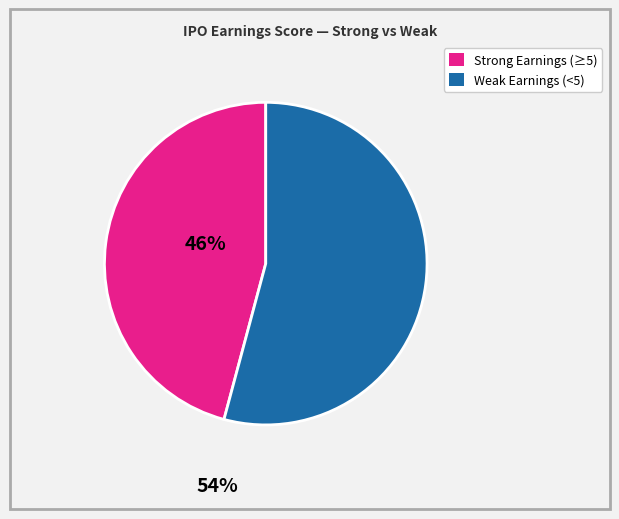

Is there any slice that represents more than half of the pie?

Yes